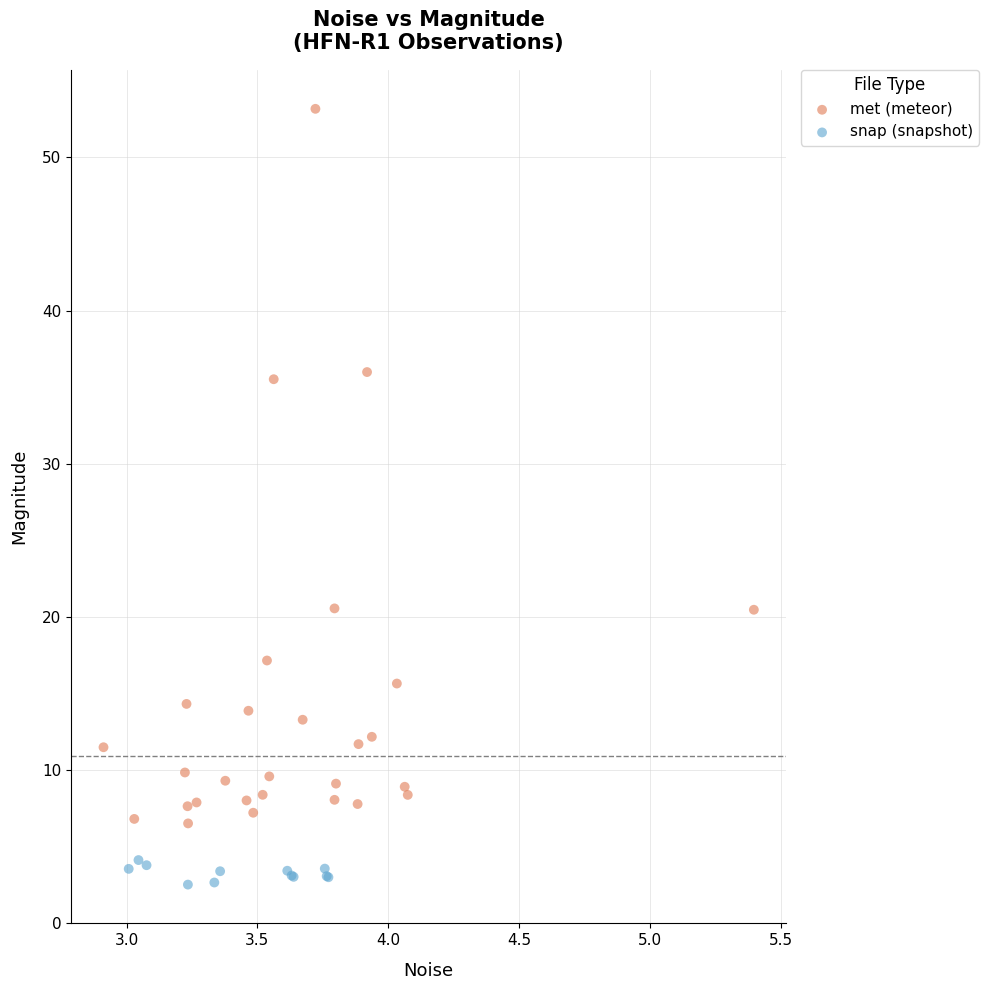

Which series contains the lowest Y value?

snap (snapshot)